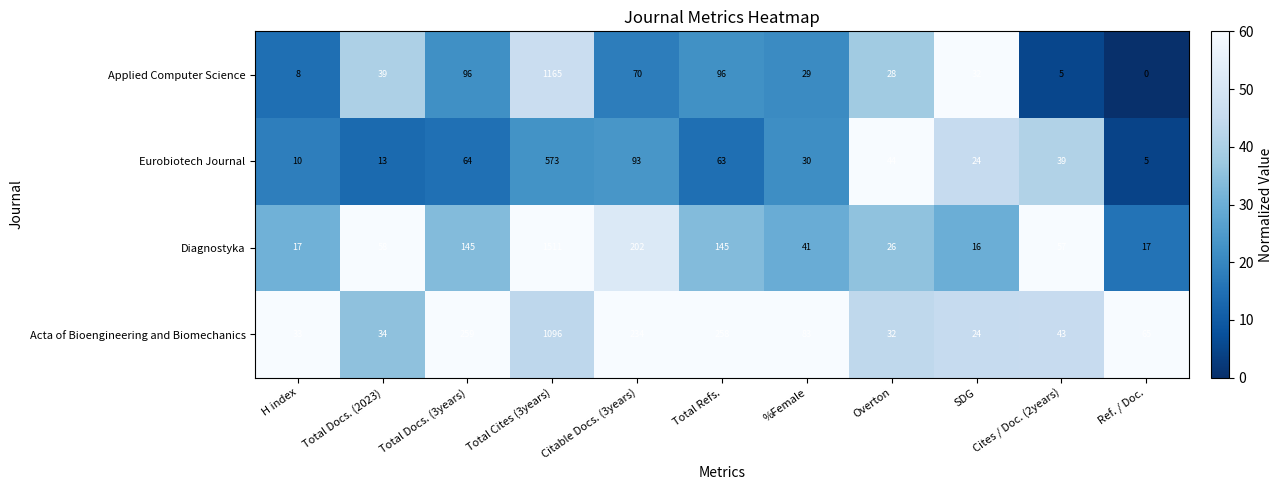

Which label corresponds to the smallest value in the chart?

Ref. / Doc.